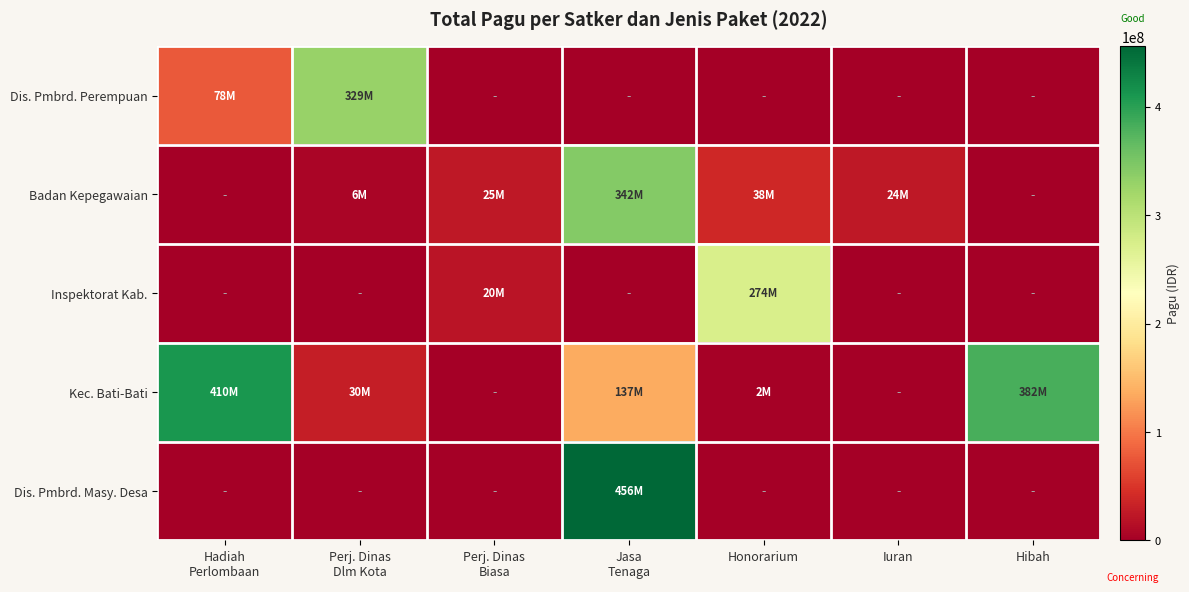

Reading left to right, transcribe all the data shown in this chart.

Dis. Pmbrd. Perempuan: Hadiah
Perlombaan=77600000	Perj. Dinas
Dlm Kota=328750000	Perj. Dinas
Biasa=0	Jasa
Tenaga=0	Honorarium=0	Iuran=0	Hibah=0
Badan Kepegawaian: Hadiah
Perlombaan=0	Perj. Dinas
Dlm Kota=5700000	Perj. Dinas
Biasa=24680000	Jasa
Tenaga=342500000	Honorarium=38000000	Iuran=23706000	Hibah=0
Inspektorat Kab.: Hadiah
Perlombaan=0	Perj. Dinas
Dlm Kota=0	Perj. Dinas
Biasa=20000000	Jasa
Tenaga=0	Honorarium=274200000	Iuran=0	Hibah=0
Kec. Bati-Bati: Hadiah
Perlombaan=410400000	Perj. Dinas
Dlm Kota=29590000	Perj. Dinas
Biasa=0	Jasa
Tenaga=136800000	Honorarium=2310000	Iuran=0	Hibah=382500000
Dis. Pmbrd. Masy. Desa: Hadiah
Perlombaan=0	Perj. Dinas
Dlm Kota=0	Perj. Dinas
Biasa=0	Jasa
Tenaga=456000000	Honorarium=0	Iuran=0	Hibah=0